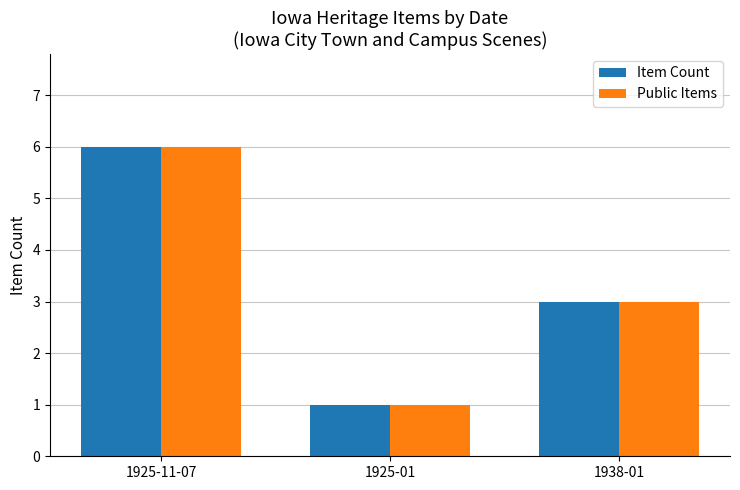

What is the total value across all series at 1925-01?

2